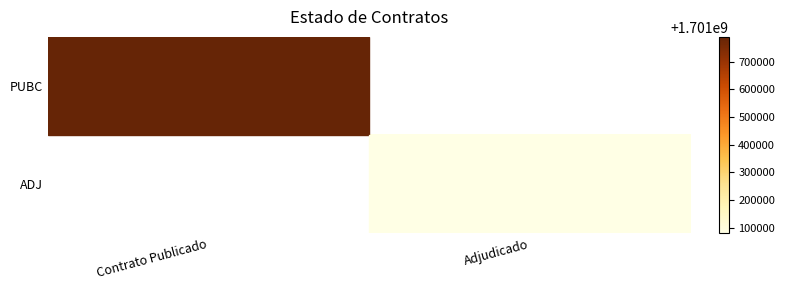

Which category has the highest value in the ADJ series?

Contrato Publicado